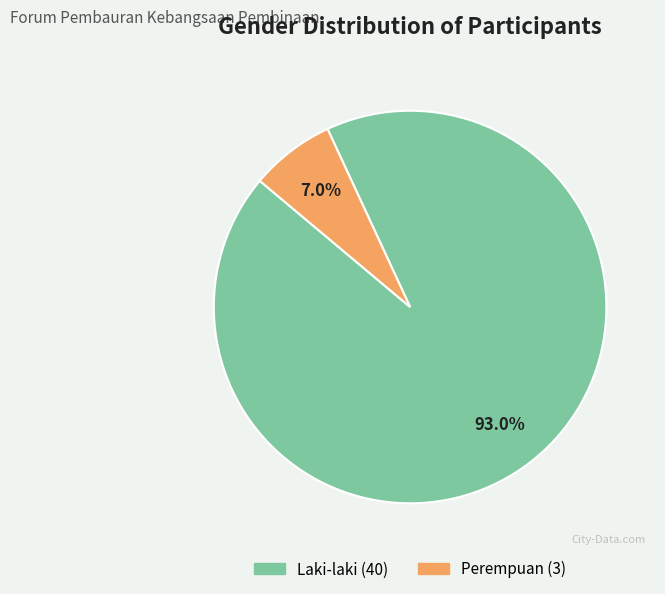

Is it true that Perempuan is 7% of the pie?

True